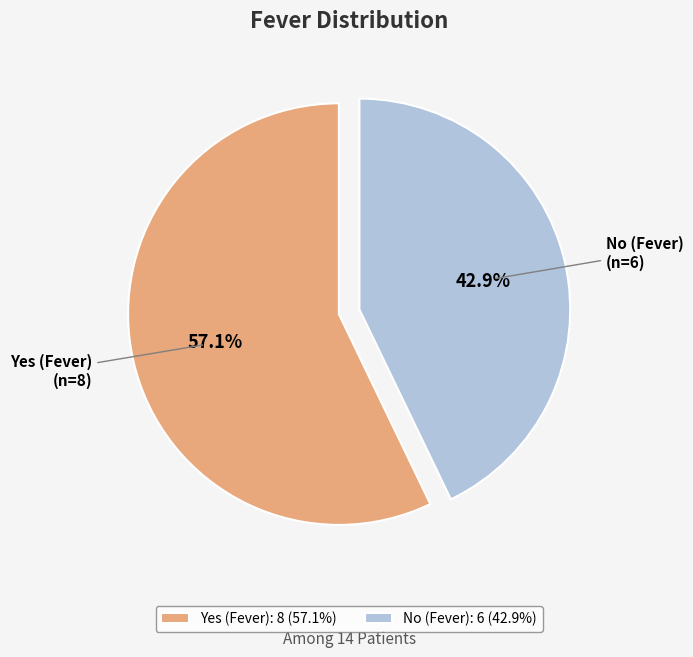

How much of the chart is everything except No (Fever)?

57.1%